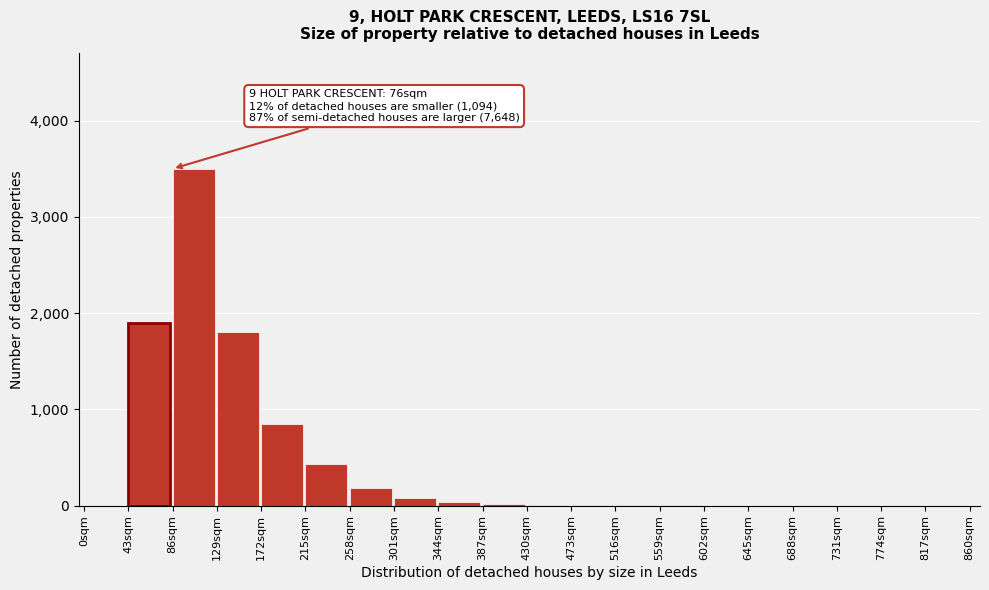

At which label is the value closest to 1750?

129sqm